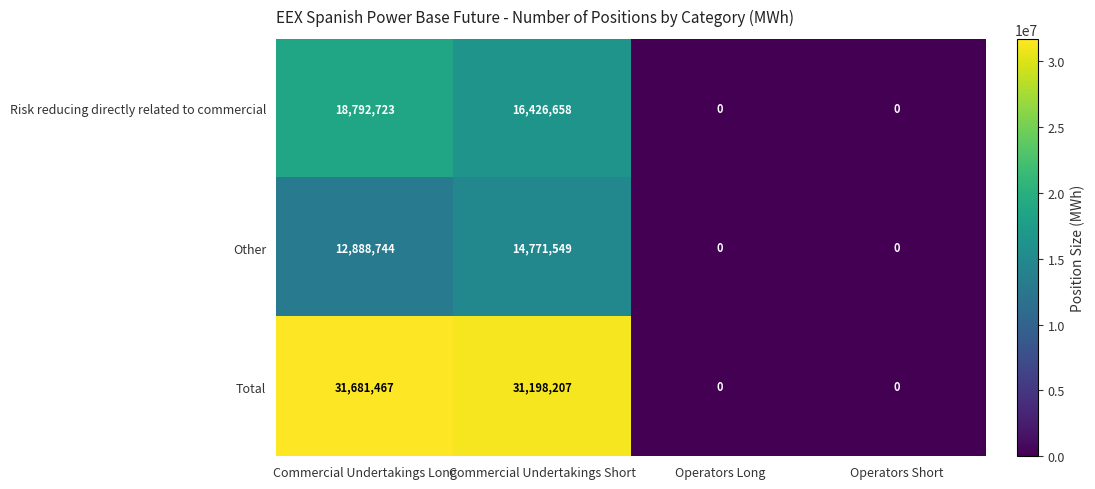

At which category does the chart reach its peak across all series?

Commercial Undertakings Long